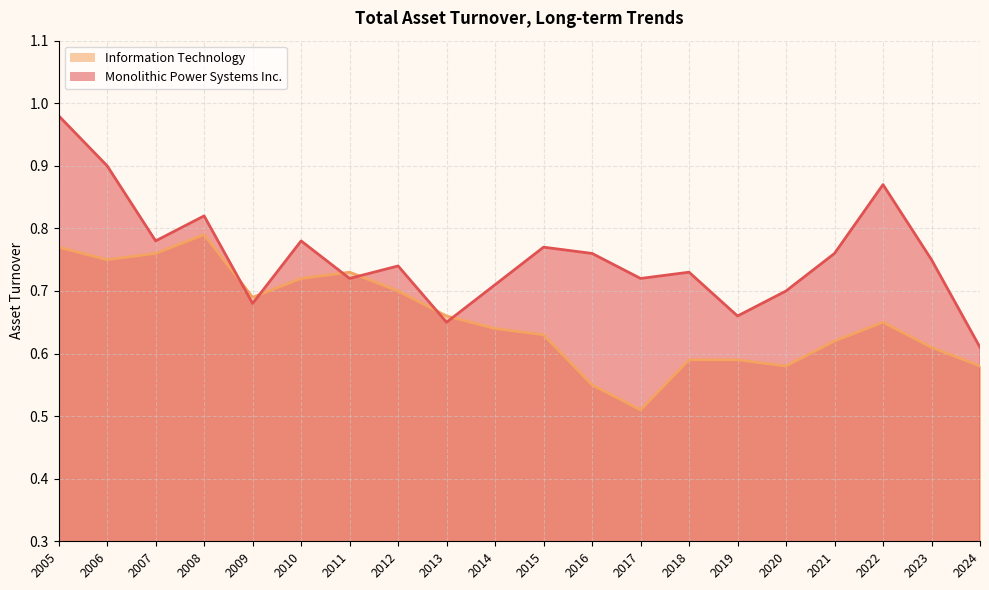

True or false: Monolithic Power Systems Inc. has a value of 1.2 at 2007.

False